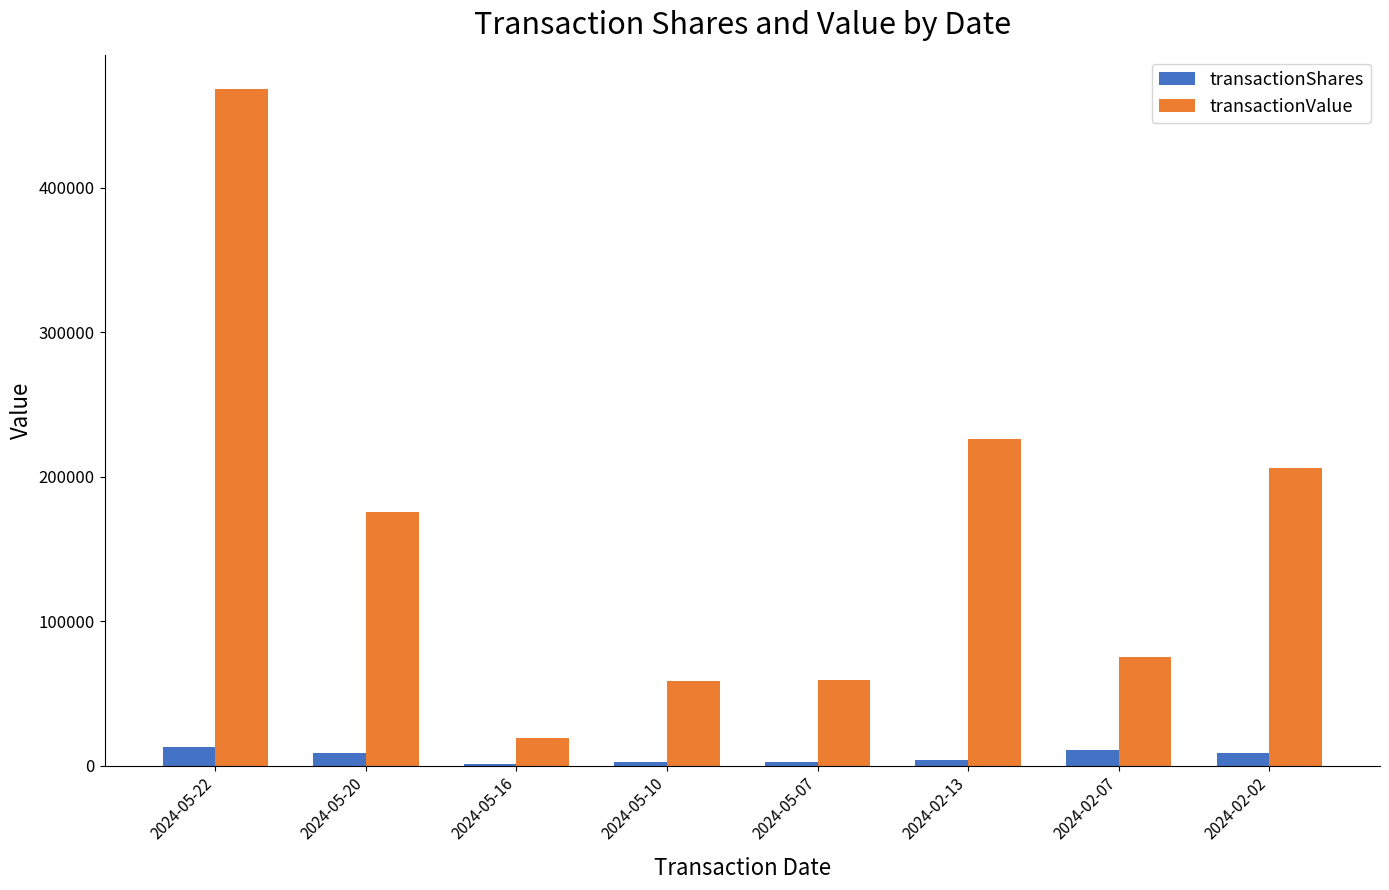

Which series changed the most between 2024-05-16 and 2024-02-13?

transactionValue